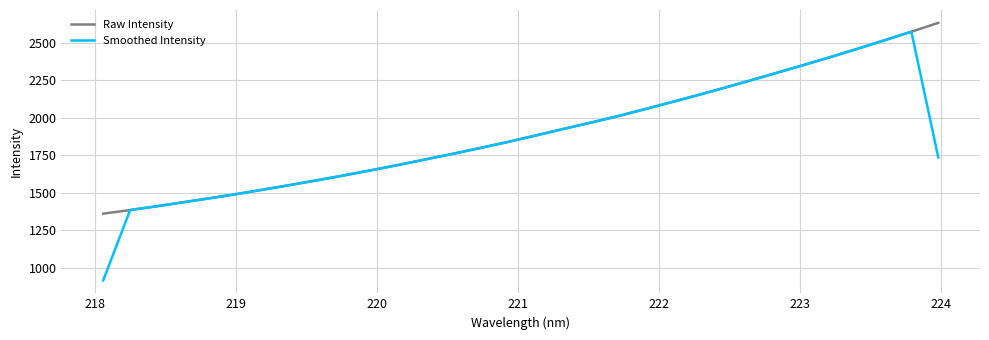

Which series has the largest range (max minus min)?

Smoothed Intensity